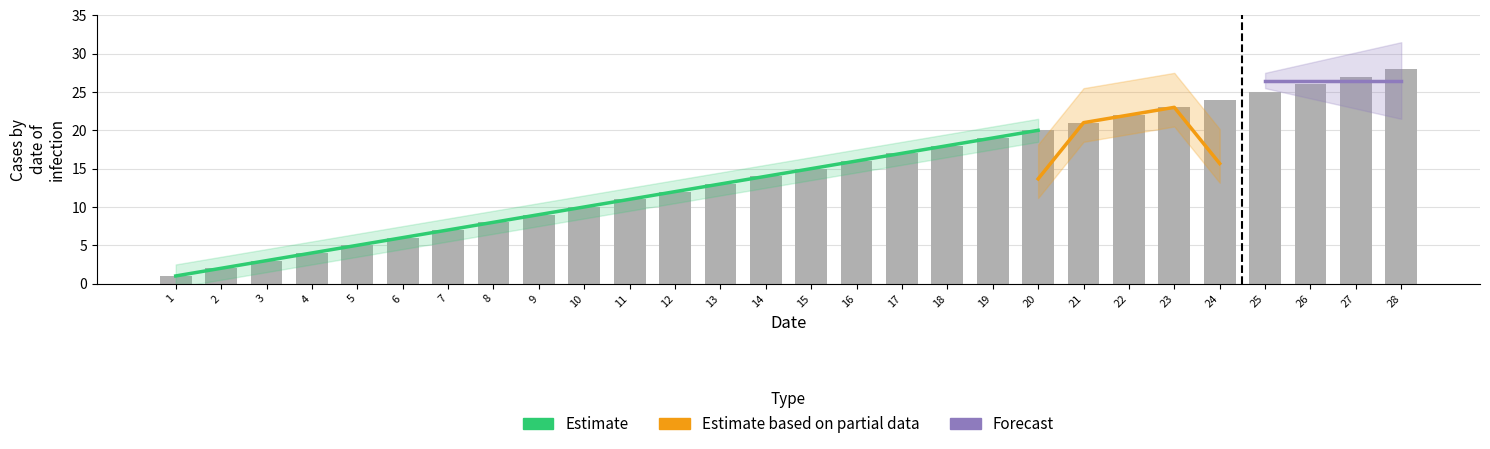

Reading left to right, what are all the values shown in this chart?

1	2	3	4	5	6	7	8	9	10	11	12	13	14	15	16	17	18	19	20	21	22	23	24	25	26	27	28